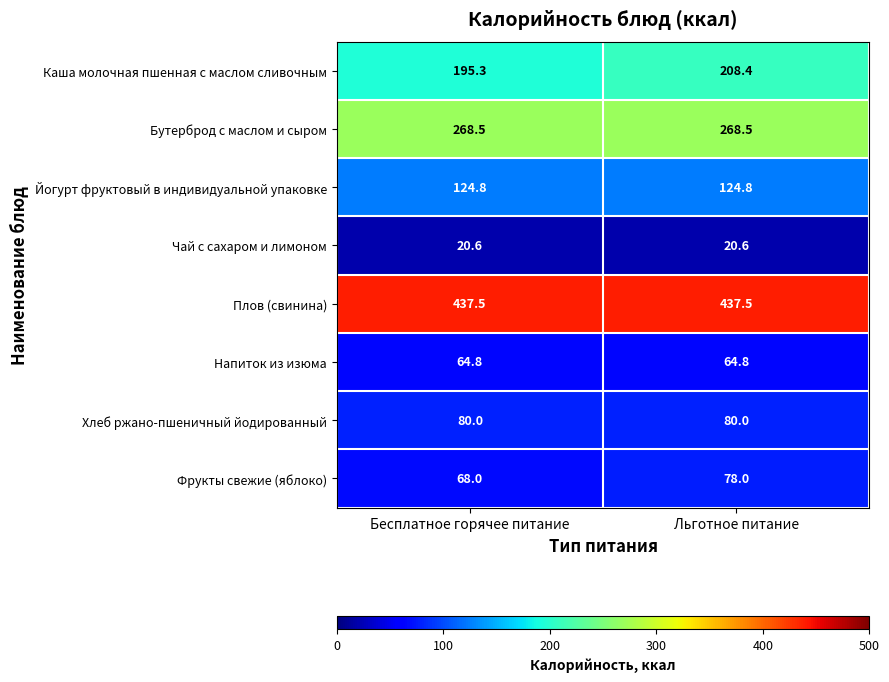

Count the number of categories in the chart.

2